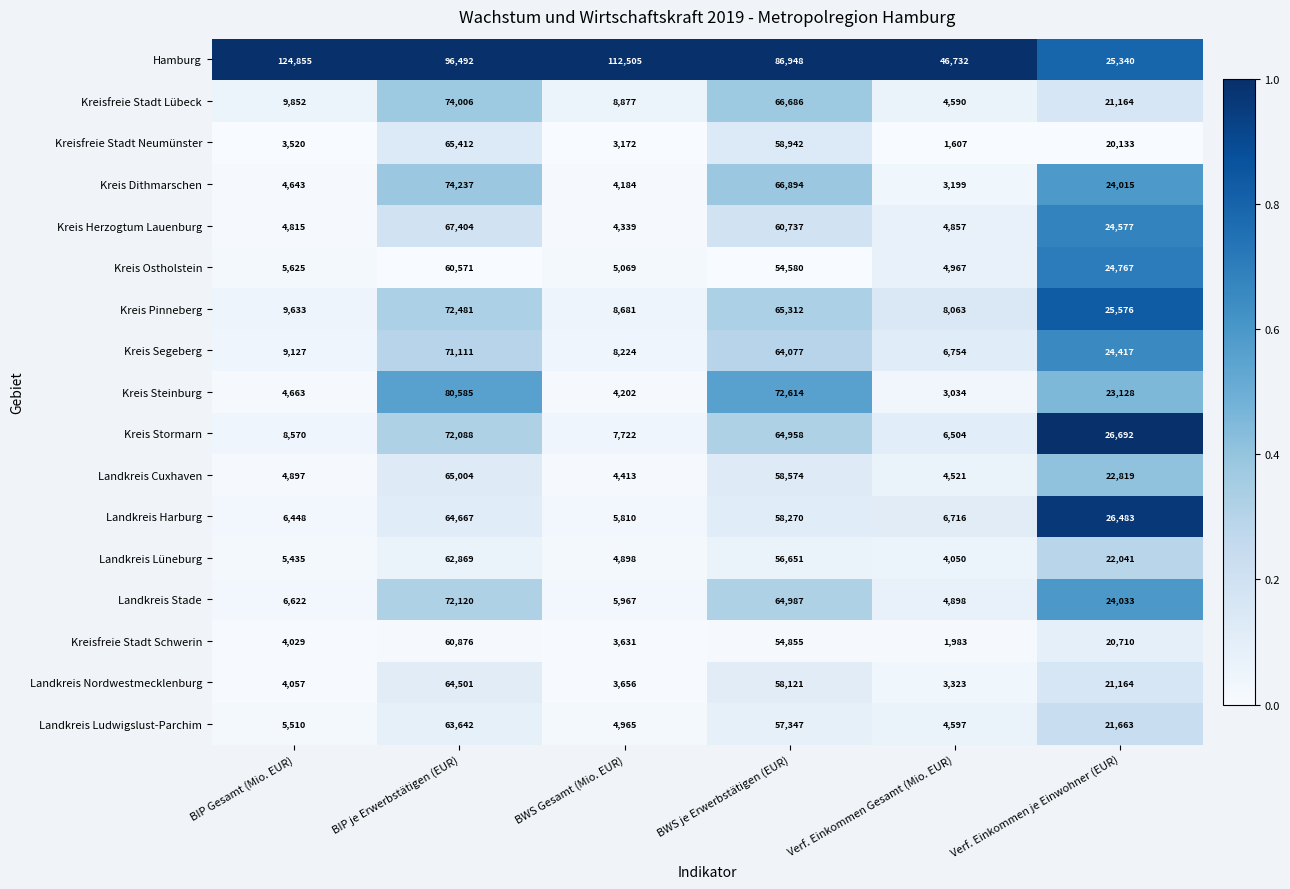

List the series in order of their peak value, lowest first.

Kreis Ostholstein, Kreisfreie Stadt Schwerin, Landkreis Lüneburg, Landkreis Ludwigslust-Parchim, Landkreis Nordwestmecklenburg, Landkreis Harburg, Landkreis Cuxhaven, Kreisfreie Stadt Neumünster, Kreis Herzogtum Lauenburg, Kreis Segeberg, Kreis Stormarn, Landkreis Stade, Kreis Pinneberg, Kreisfreie Stadt Lübeck, Kreis Dithmarschen, Kreis Steinburg, Hamburg